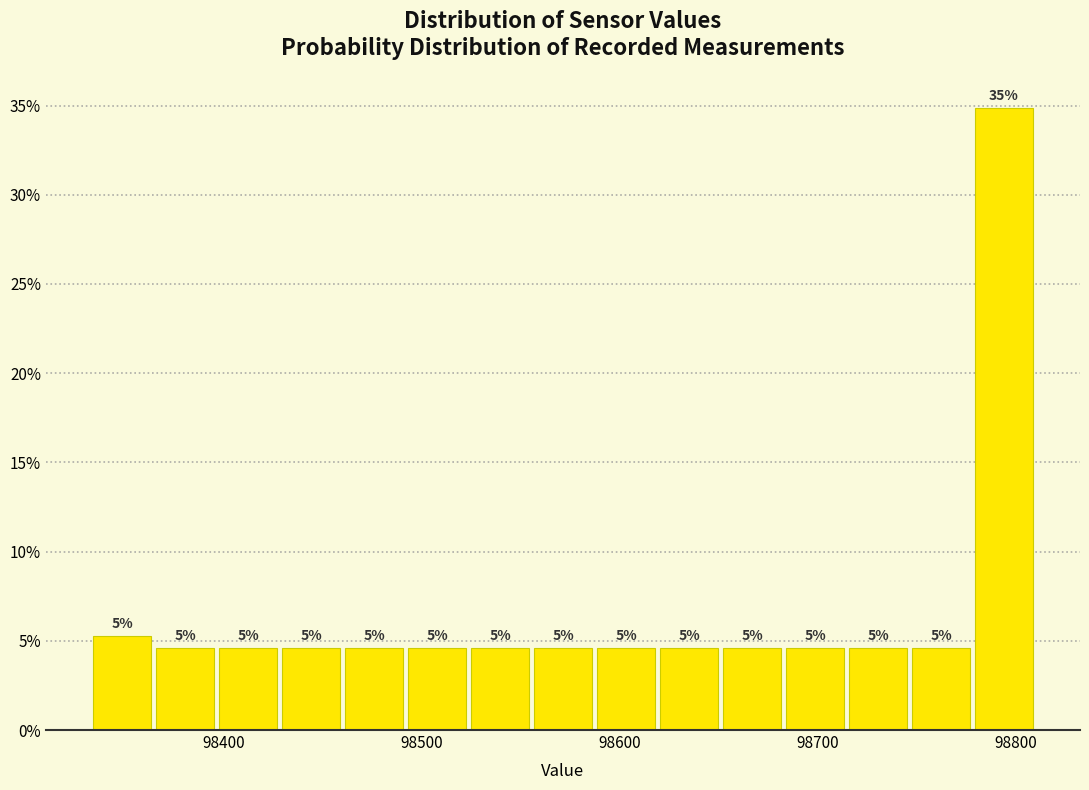

Around what value on the x-axis is the tallest bar? Give the approximate position of its centre, as read against the axis.

98790